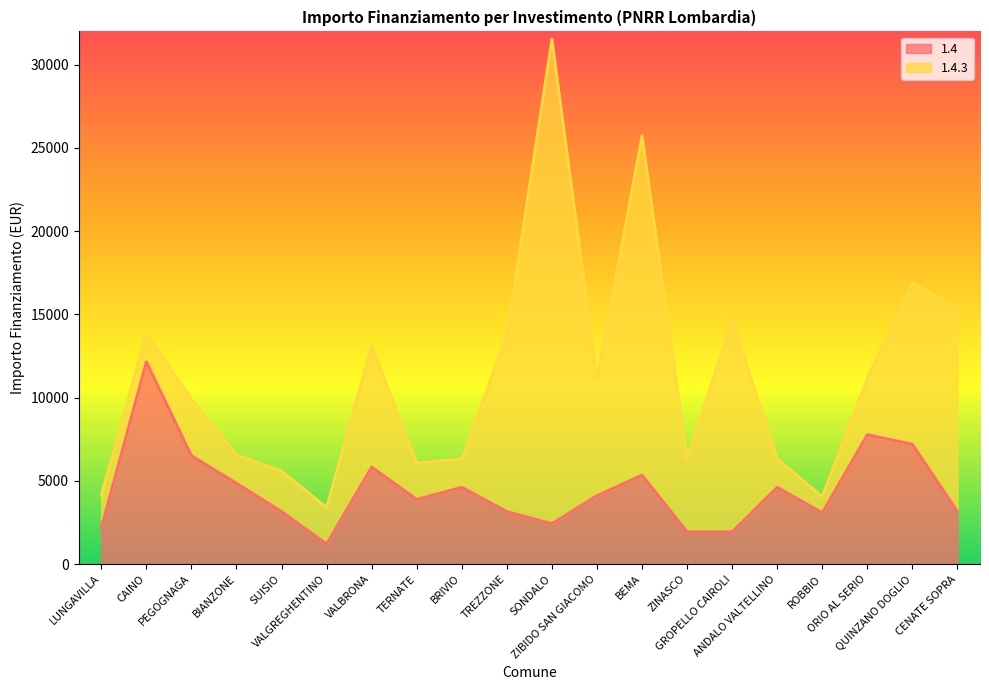

How many data points does each series have?

20